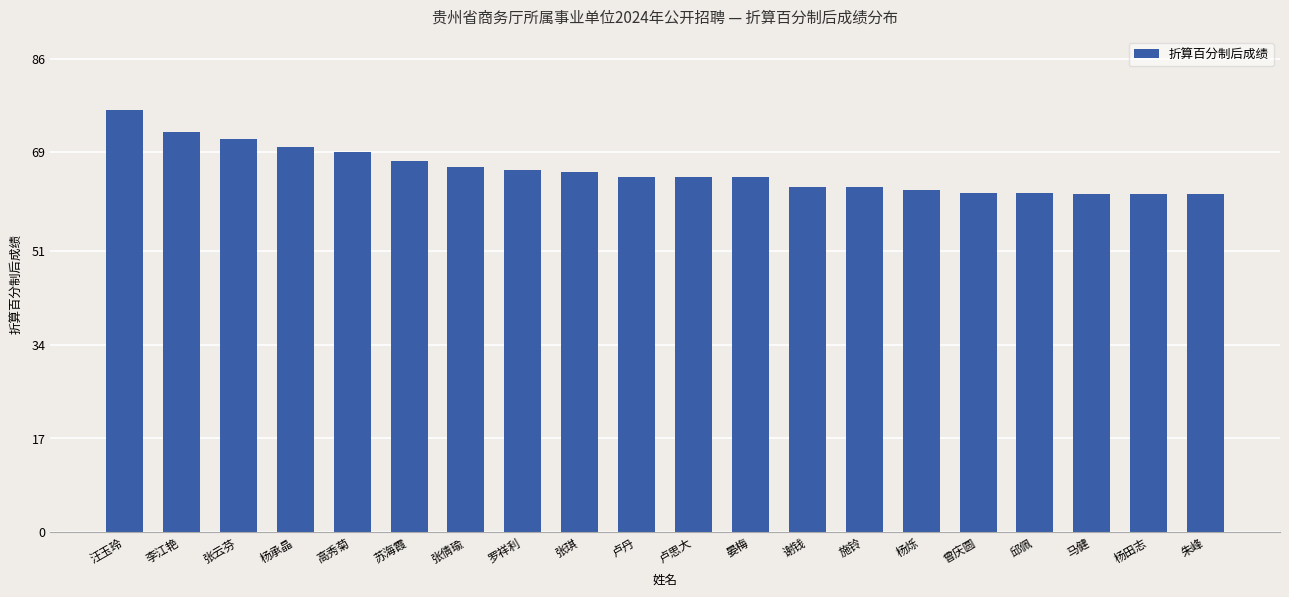

What is the greatest value displayed?

76.7